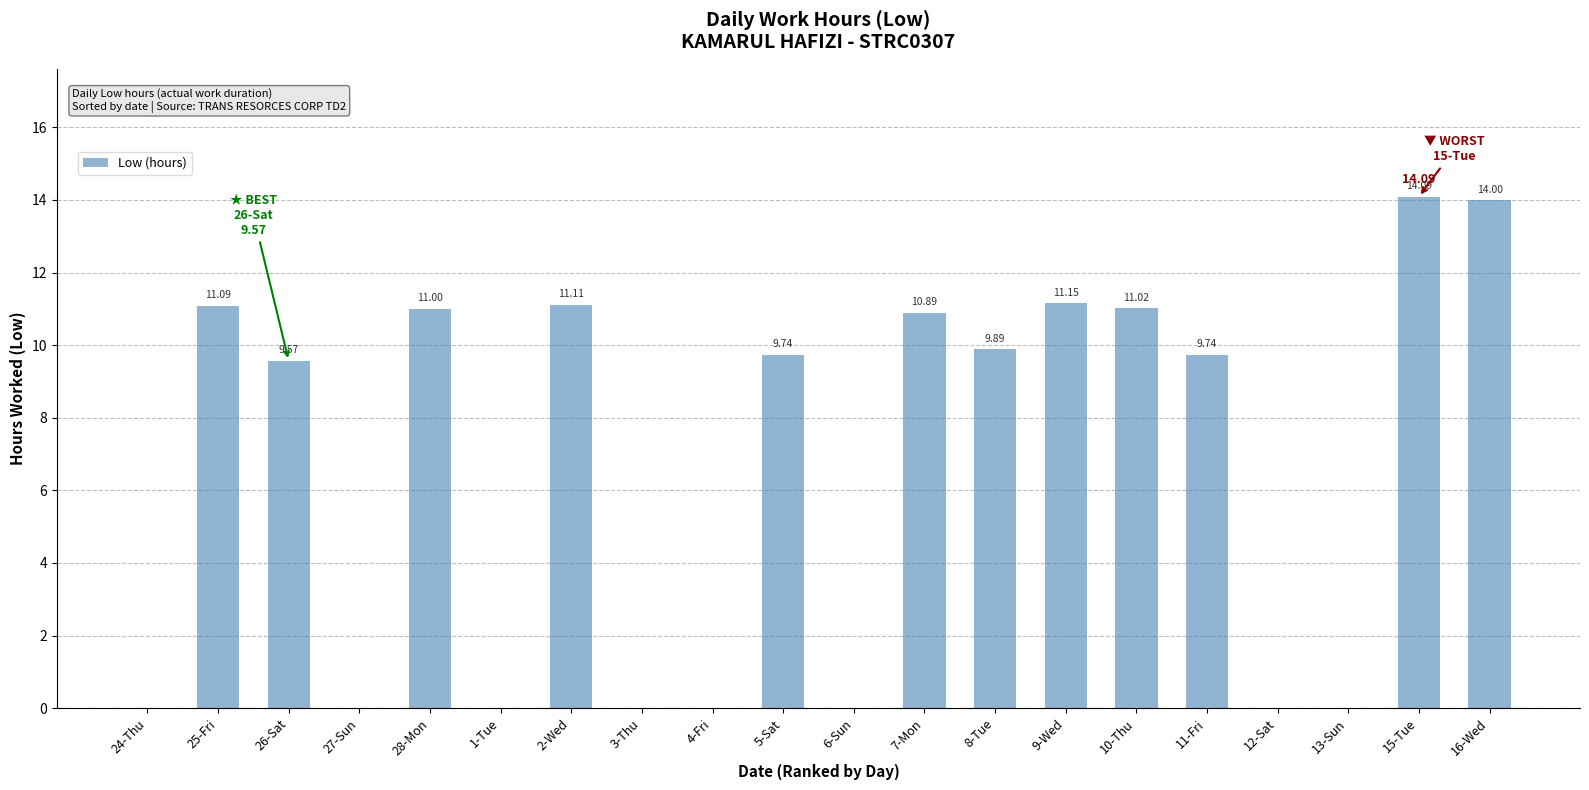

The chart shows a value of 9.7 at 11-Fri. True or false?

True